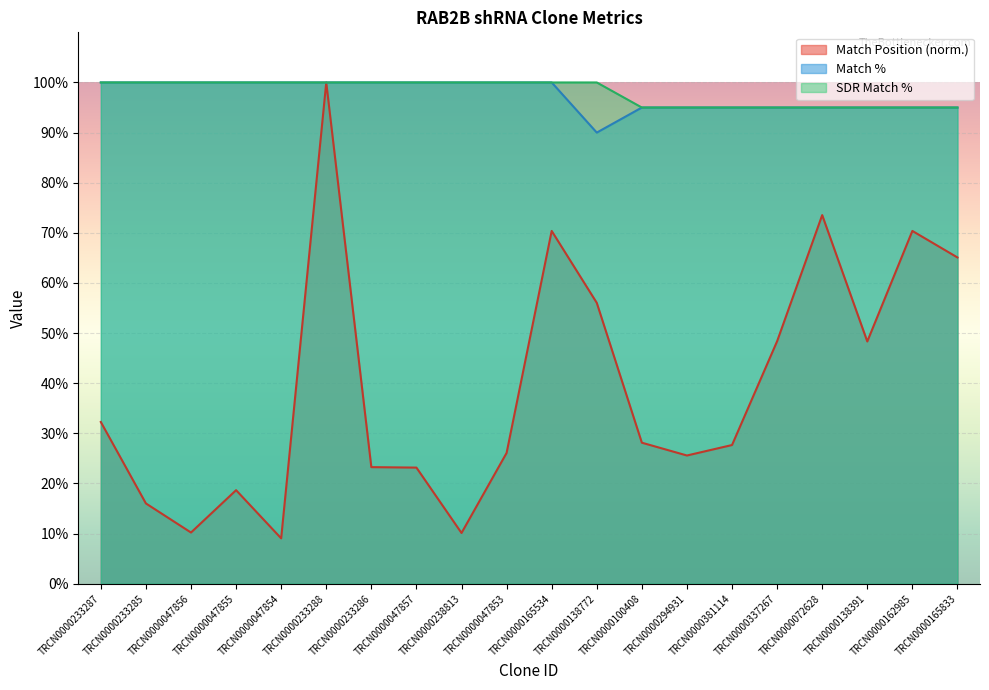

What is the label of the 14th point from the left?

TRCN0000294931